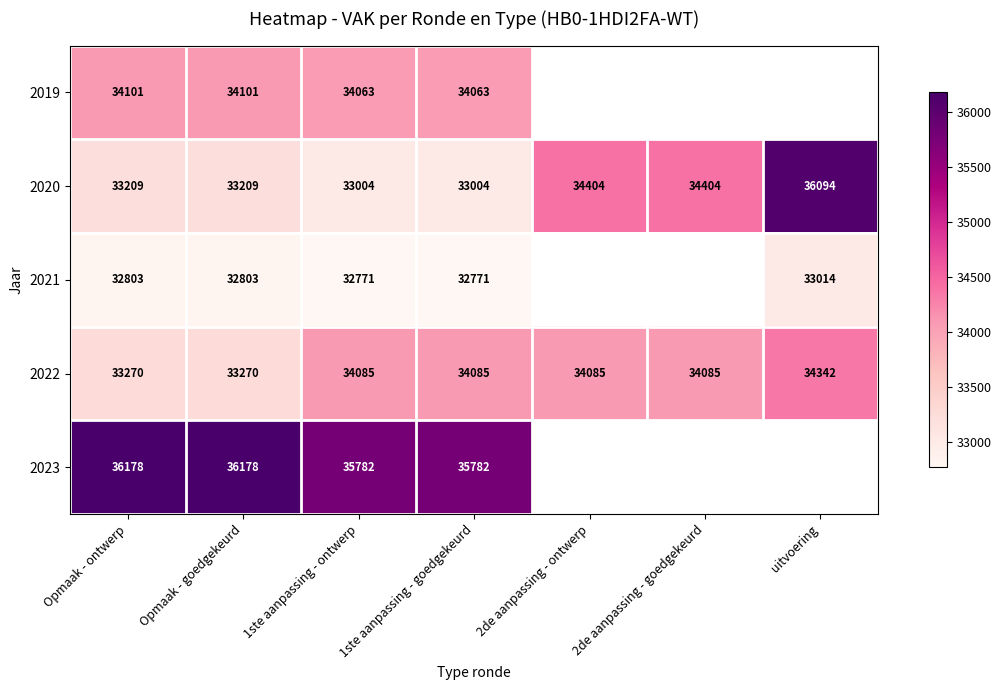

True or false: 2022 has a value of 16759.7 at uitvoering.

False